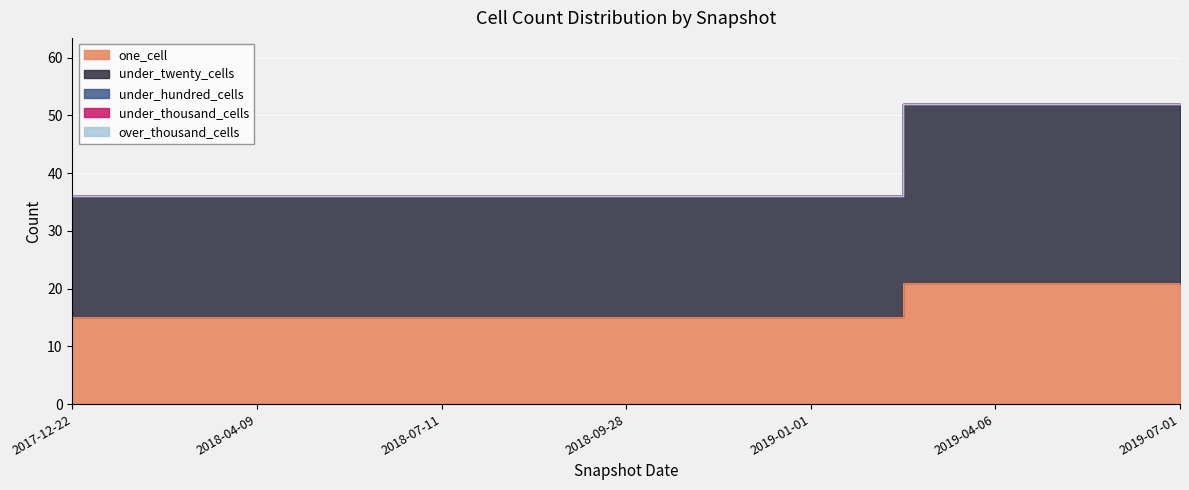

Is the value of under_twenty_cells at 2019-04-06 greater than the value of under_hundred_cells at 2019-04-06?

Yes